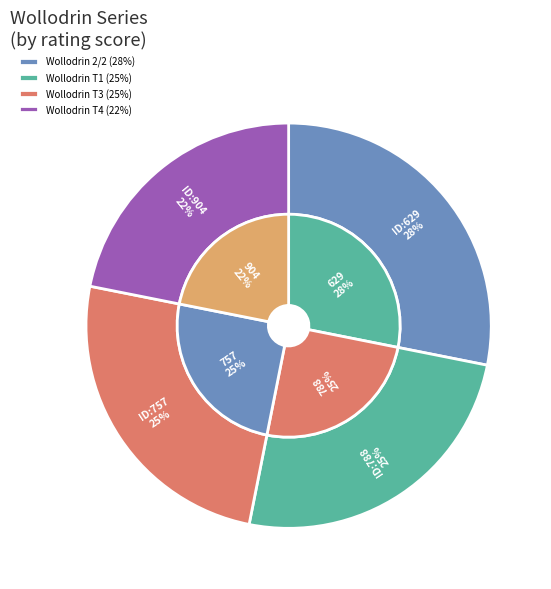

To the nearest percent, what portion does 788 represent?

25%